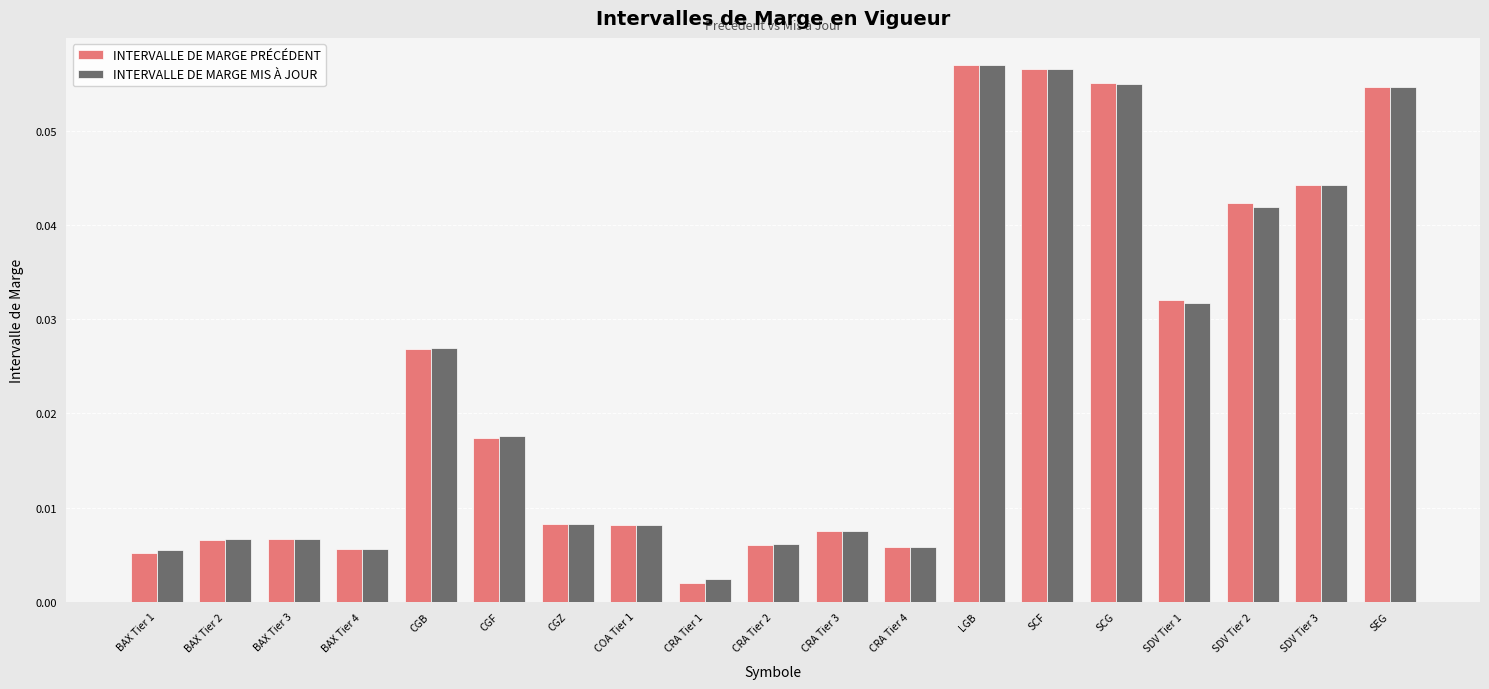

Between CGZ and SDV Tier 2, which series saw the biggest shift?

INTERVALLE DE MARGE PRÉCÉDENT